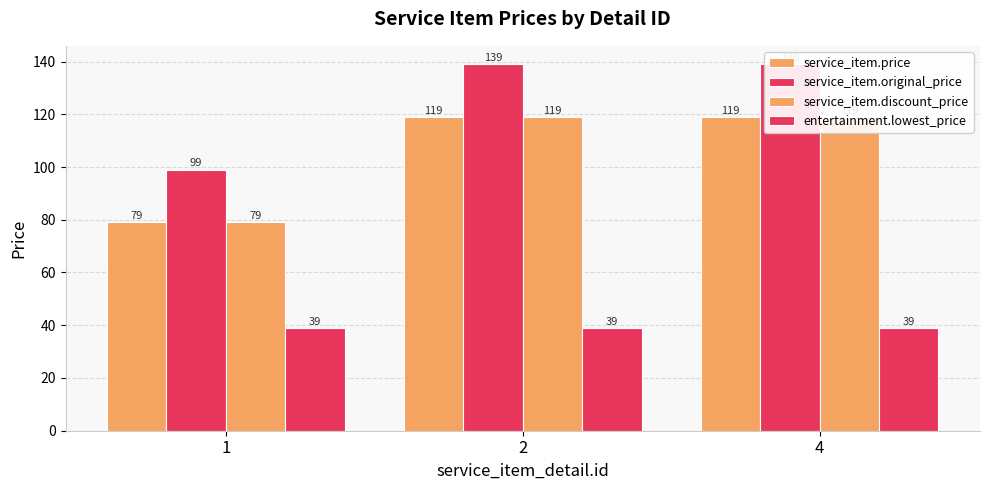

Count the service_item.discount_price values in the range 79 to 119.

3